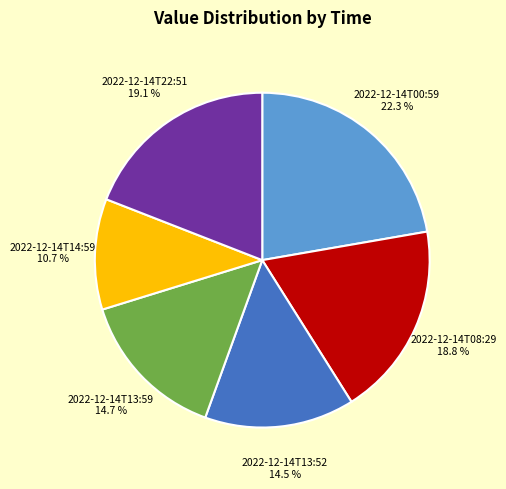

To the nearest percent, what percentage of the pie is 2022-12-14T13:59?

15%